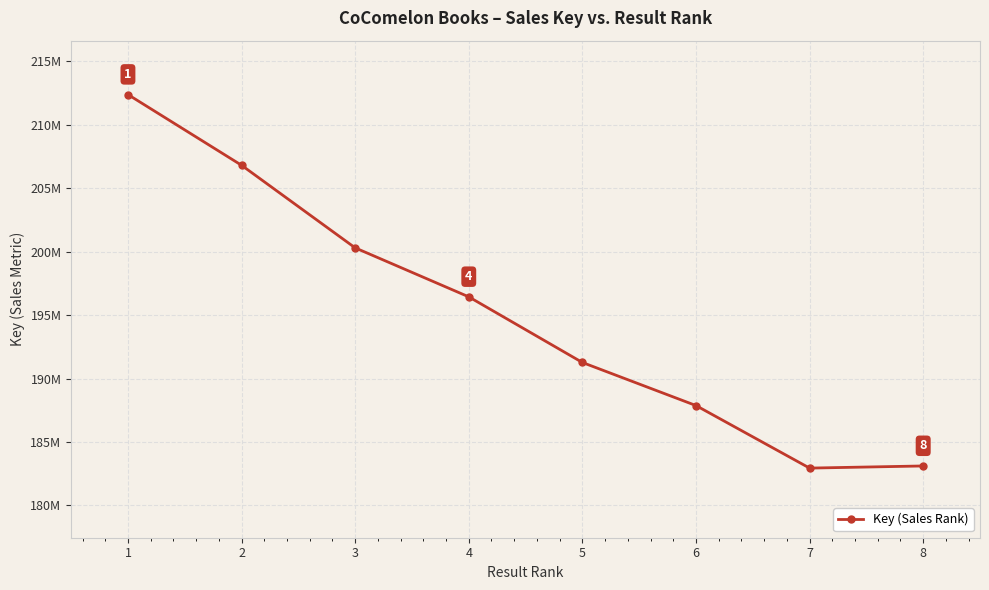

The chart shows a value of 84557932 at 8. True or false?

False